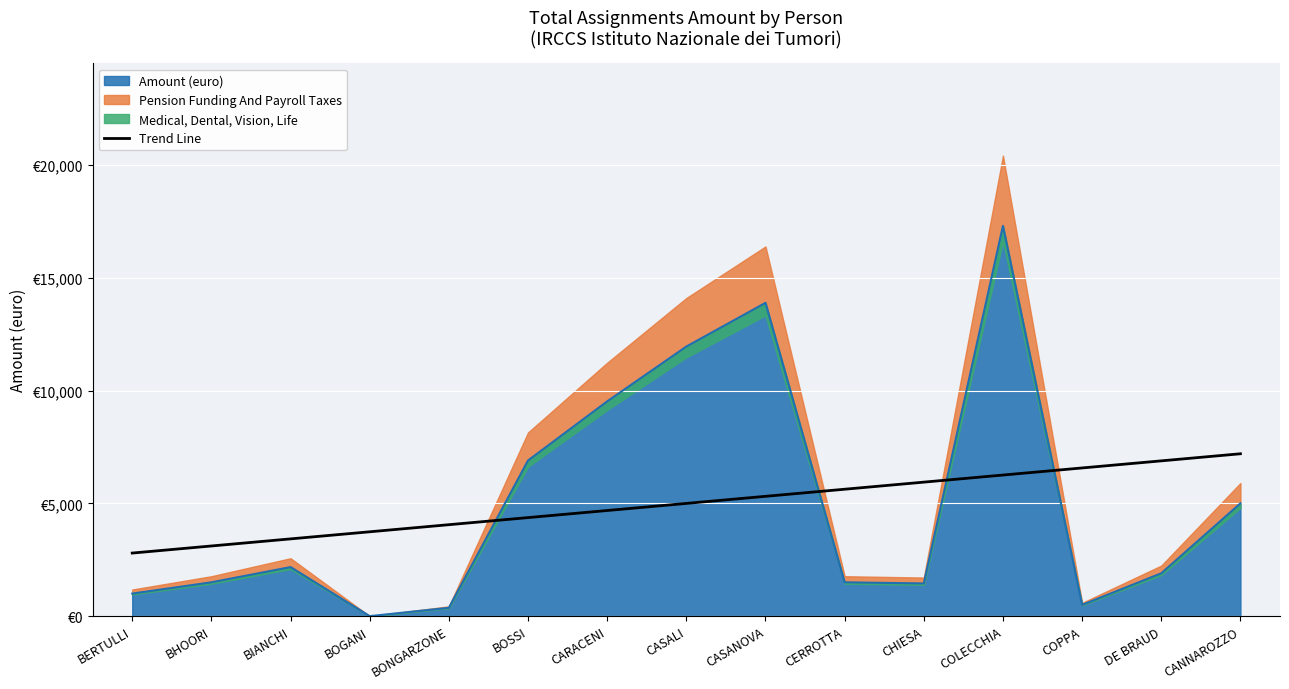

Reading left to right, what are all the values shown in this chart?

BERTULLI=2795.9	BHOORI=3110.3	BIANCHI=3424.7	BOGANI=3739.1	BONGARZONE=4053.5	BOSSI=4367.9	CARACENI=4682.3	CASALI=4996.7	CASANOVA=5311.2	CERROTTA=5625.6	CHIESA=5940.0	COLECCHIA=6254.4	COPPA=6568.8	DE BRAUD=6883.2	CANNAROZZO=7197.6